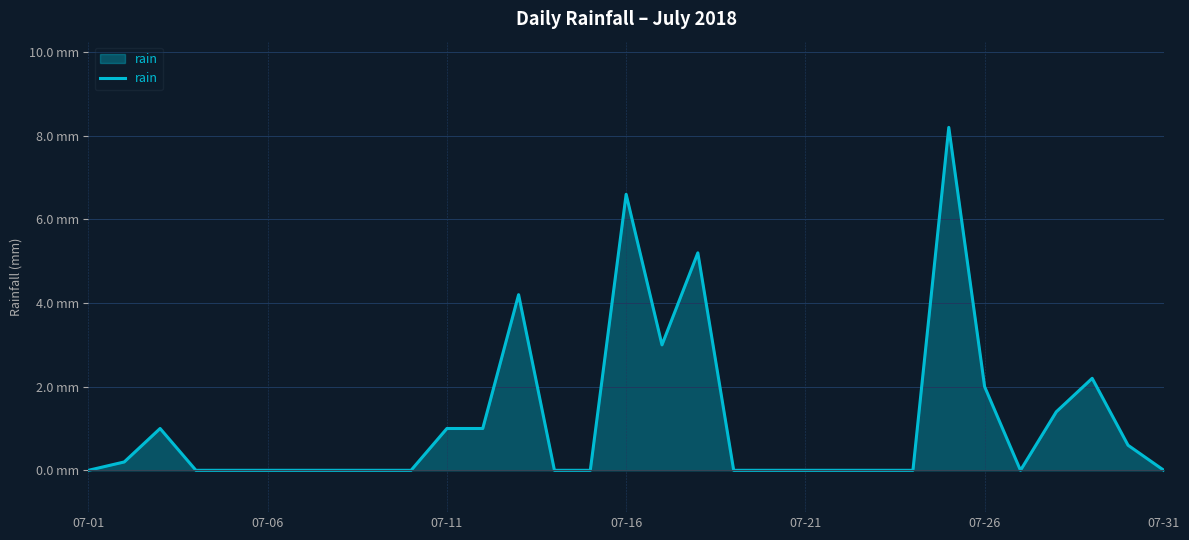

Does the chart display data point markers on the line(s)?

No